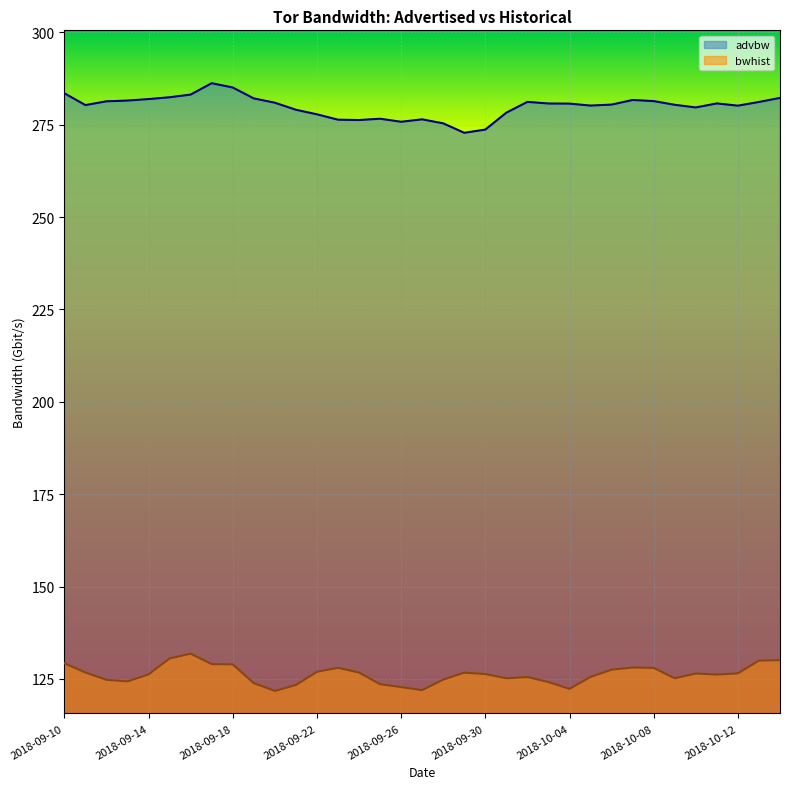

True or false: bwhist and advbw intersect in this chart.

False